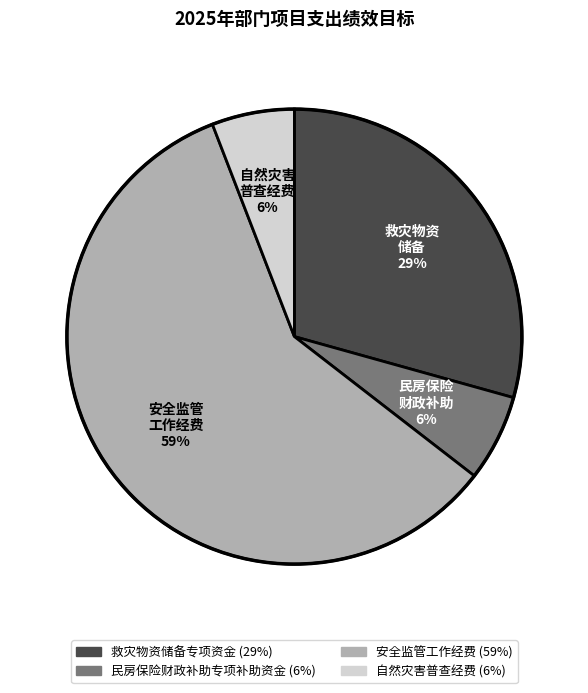

Combined, do 民房保险财政补助专项补助资金 and 自然灾害普查经费 account for over 50%?

No